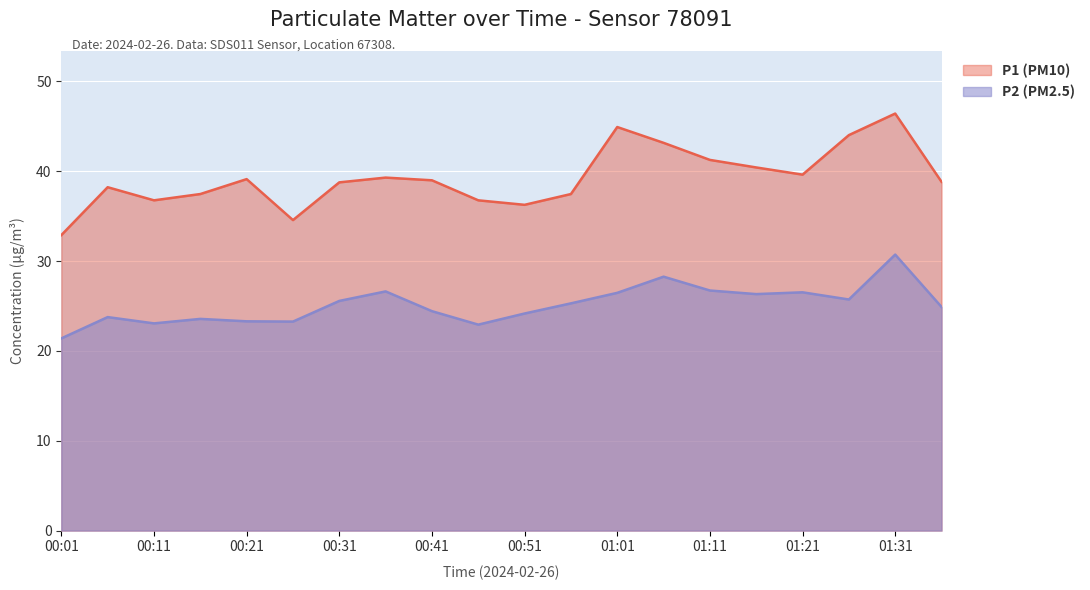

What is the sum of all P1 values?

785.4